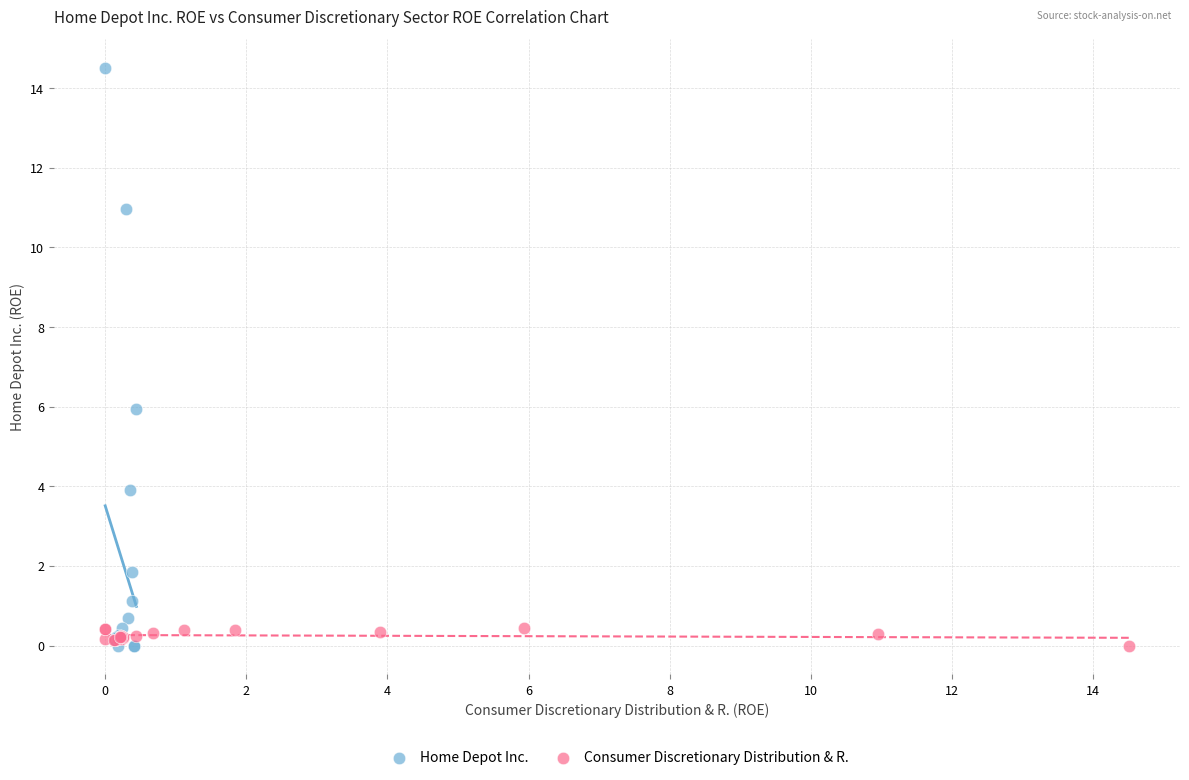

Which series has the largest Y range (max minus min)?

Home Depot Inc.